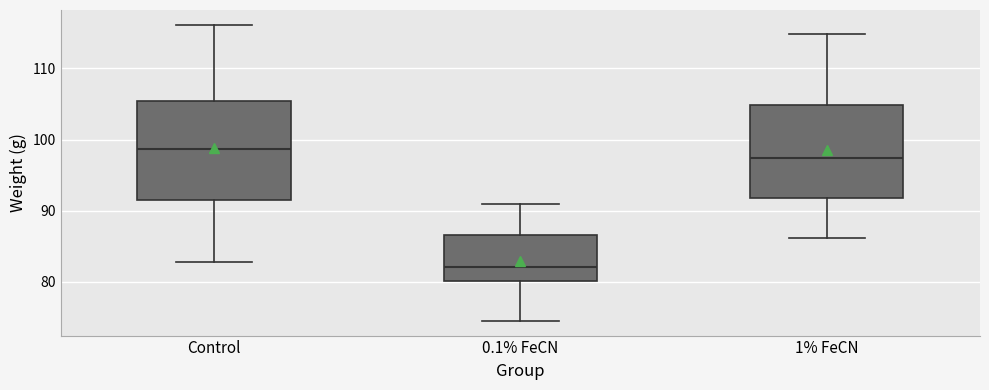

Reading left to right, transcribe this box plot: for each box, give where its median line is, the range the box spans, and where its two whiskers end, as read against the y-axis. The values are not printed on the chart, so give them approximately, as read against the axis.

Control: median 99, box 91 to 105, whiskers 83 to 116
0.1% FeCN: median 82, box 80 to 87, whiskers 75 to 91
1% FeCN: median 97, box 92 to 105, whiskers 86 to 115